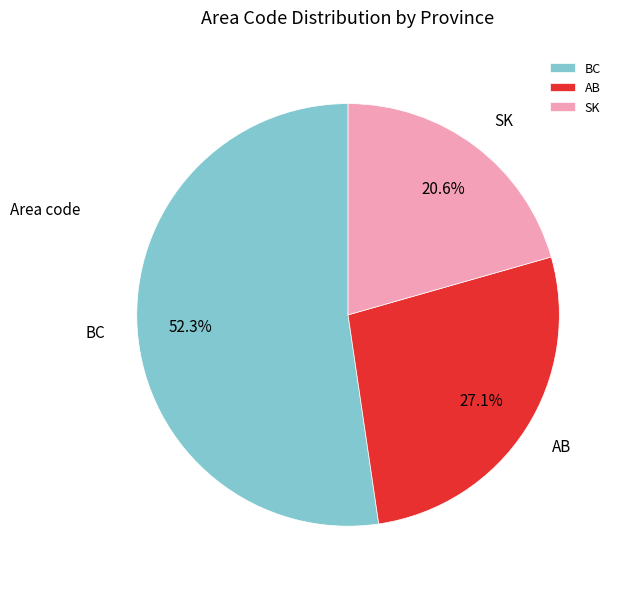

Rank the categories by value from highest to lowest.

BC, AB, SK